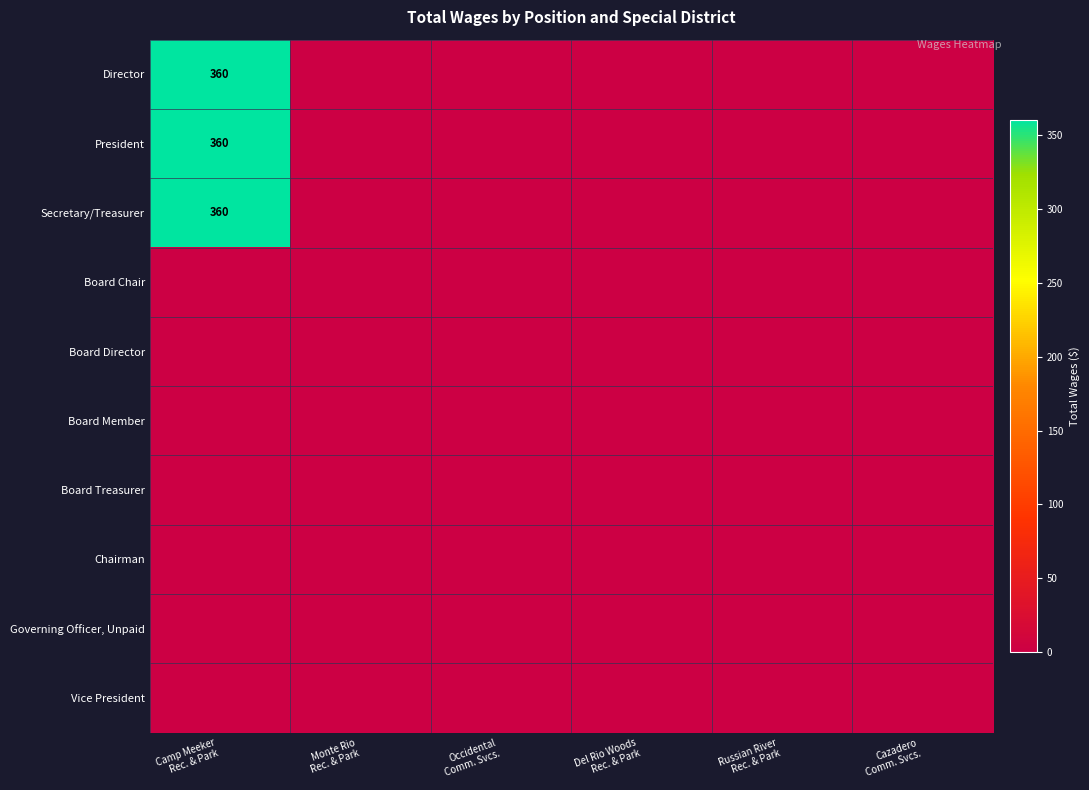

The Director series shows -209 at Del Rio Woods Rec. & Park. True or false?

False